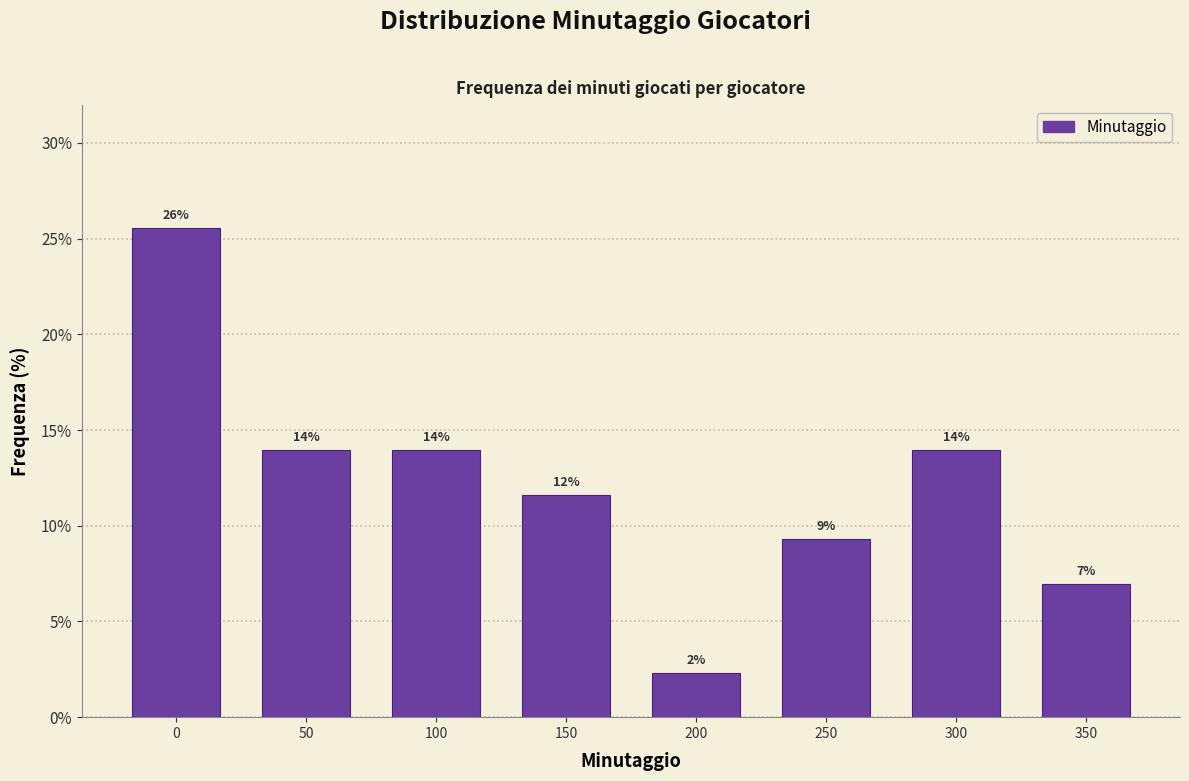

What is the difference between the values at 300 and 350?

7.0